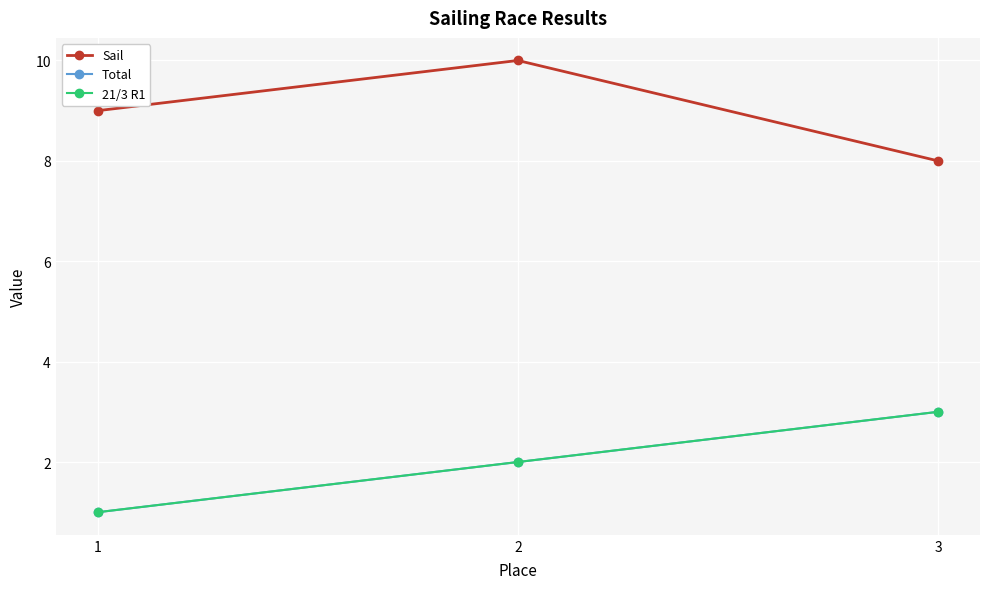

At which label does 21/3 R1 first exceed 2?

3